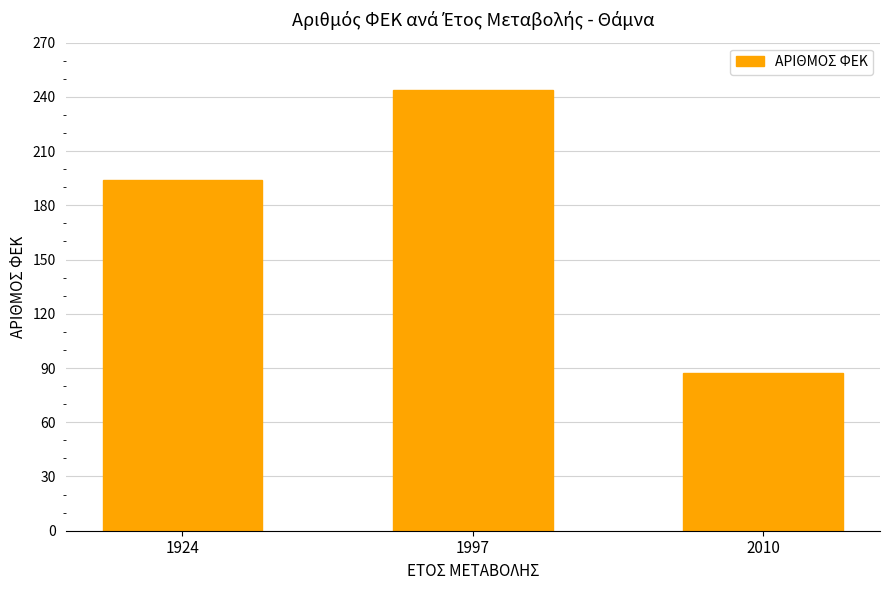

At which category does the chart reach its minimum across all series?

2010